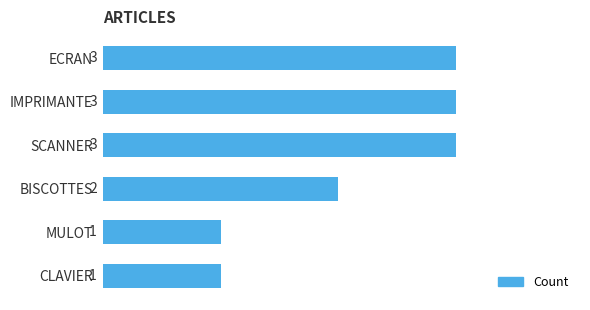

What is the average value?

2